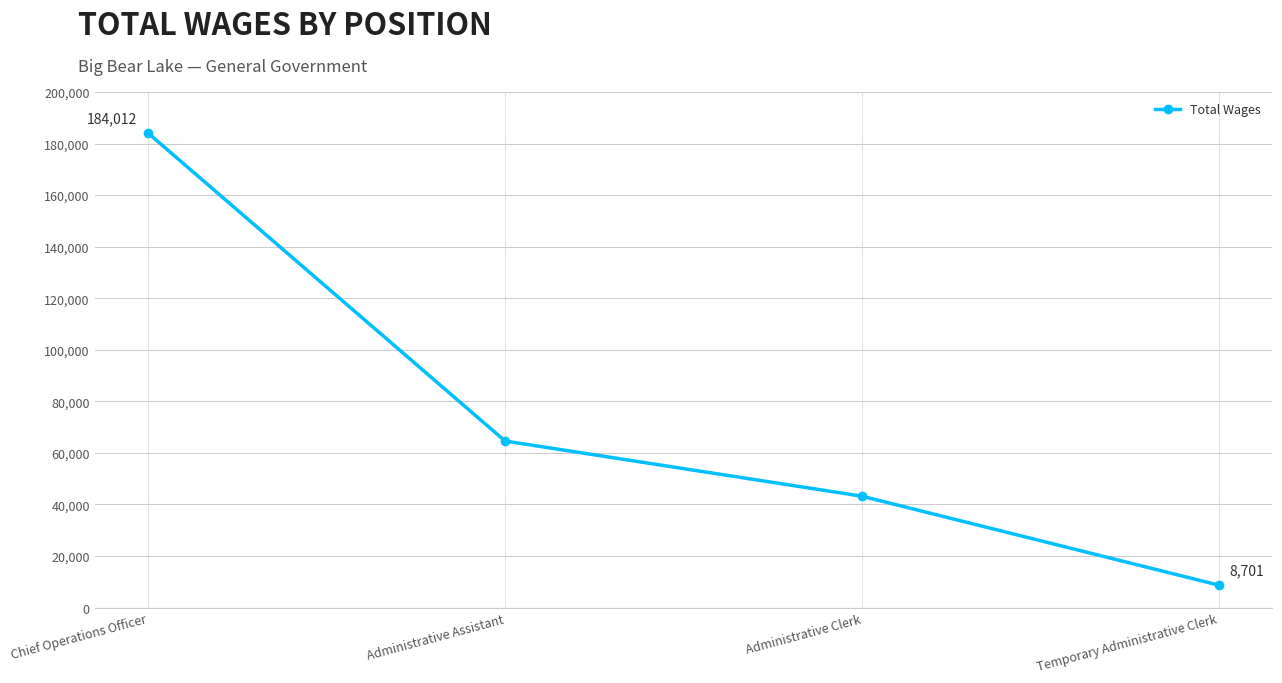

True or false: the data has more than 1 interior local peaks.

False